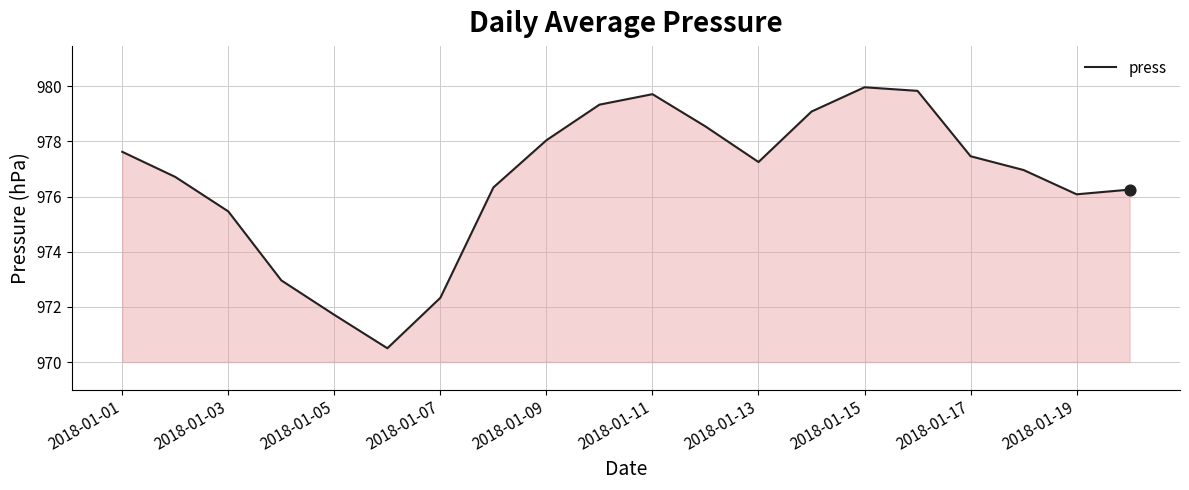

What is the smallest value displayed?

970.5